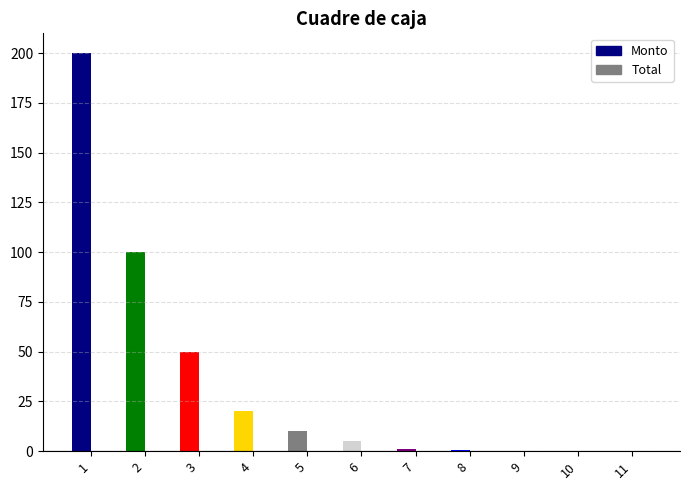

Which series has the widest spread of values?

Monto